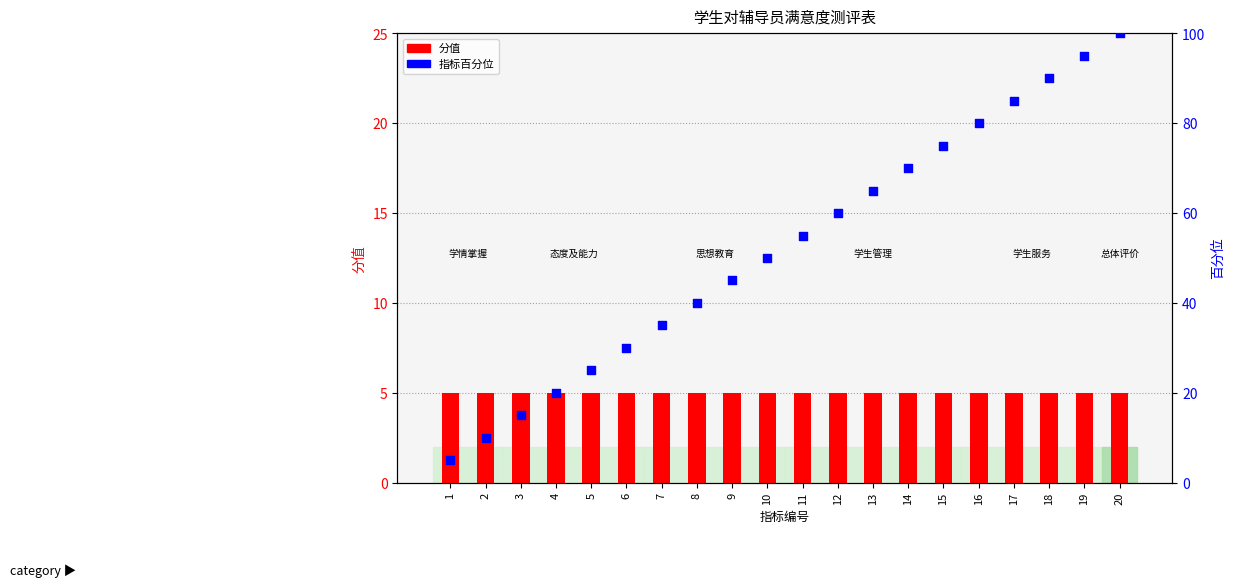

Which series reaches the maximum Y coordinate?

指标百分位